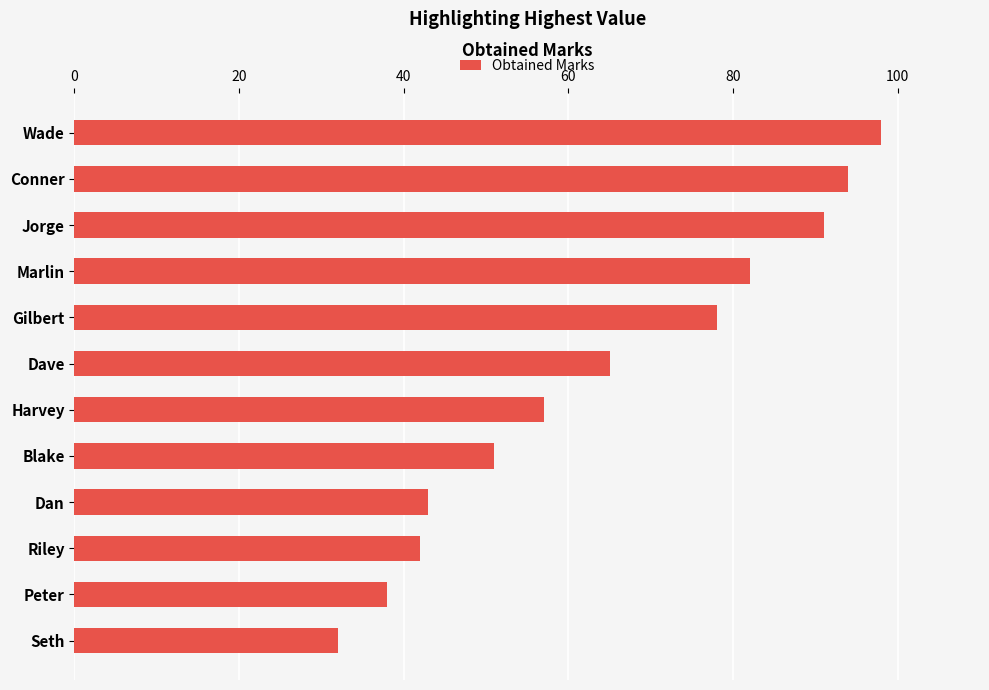

List the labels in order of value, largest first.

Wade, Conner, Jorge, Marlin, Gilbert, Dave, Harvey, Blake, Dan, Riley, Peter, Seth